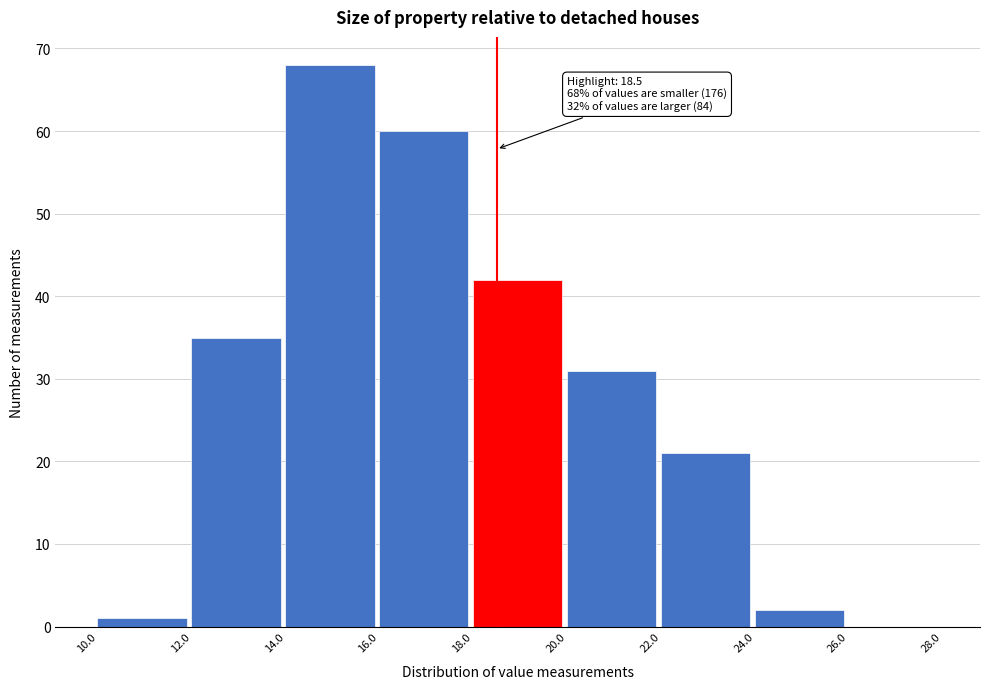

Which range on the x-axis has the tallest bar?

14.0 to 16.0